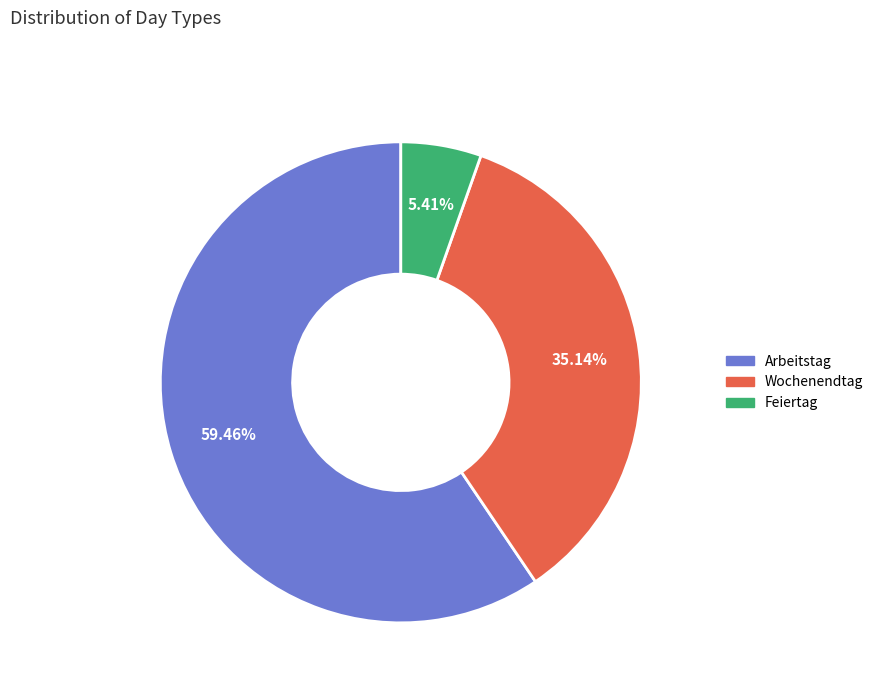

Approximately how many times larger is the value at Wochenendtag compared to Arbeitstag?

0.6